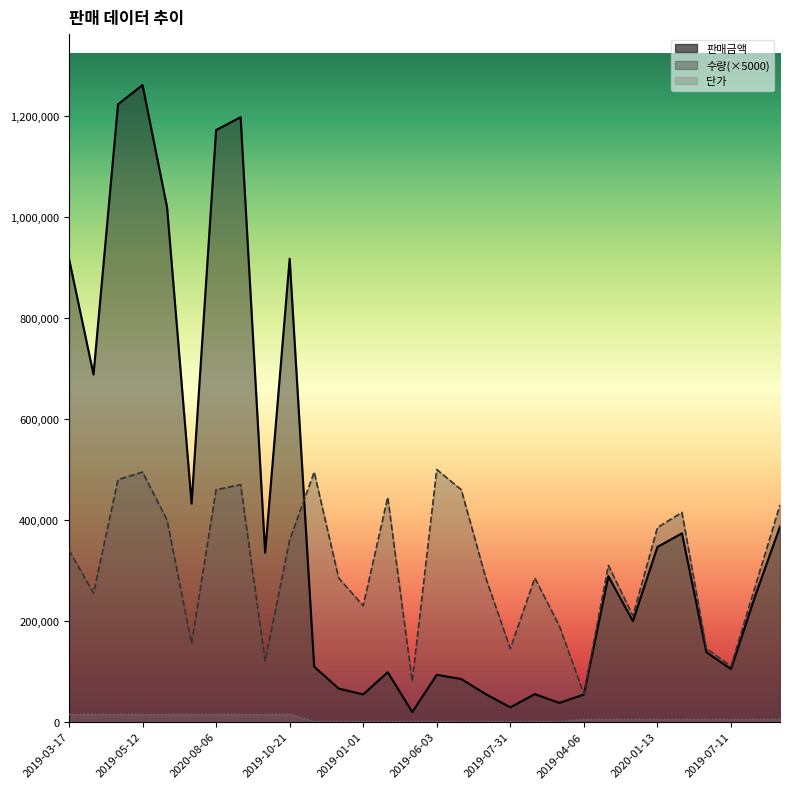

What are all the series names shown in the legend?

판매금액, 수량, 단가